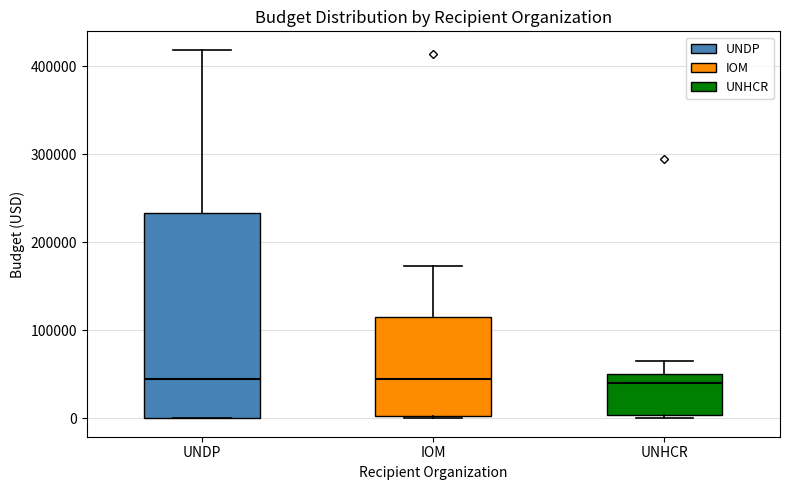

Reading left to right, read every box against the y-axis: the position of its median line, the range the box covers, and the ends of its whiskers. The values are not printed on the chart, so give them approximately, as read against the axis.

UNDP: median 40000, box 0 to 230000, whiskers 0 to 420000
IOM: median 40000, box 0 to 110000, whiskers 0 to 170000
UNHCR: median 40000, box 0 to 50000, whiskers 0 (just below the box's lower edge) to 70000